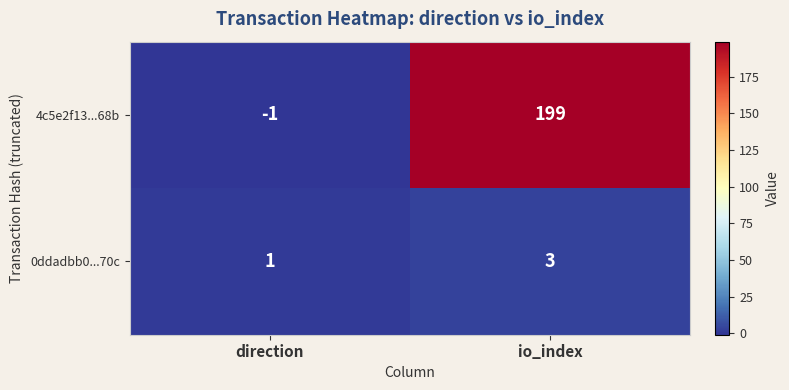

What is the sum of the 0ddadbb0...70c values at direction and io_index?

4